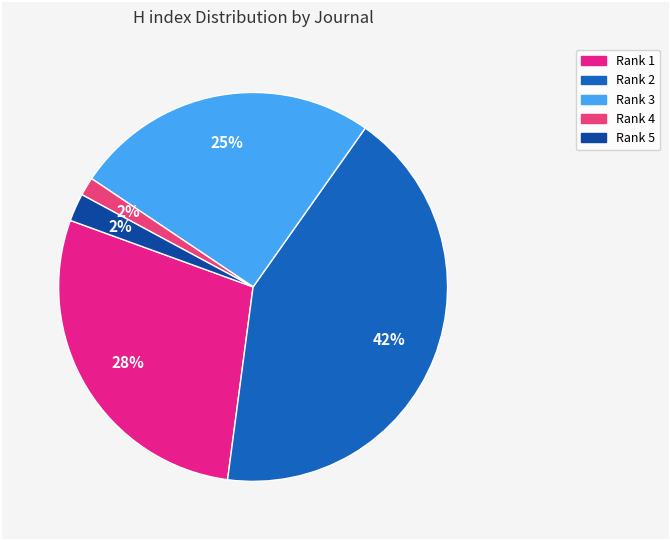

Is there any slice that represents more than half of the pie?

No